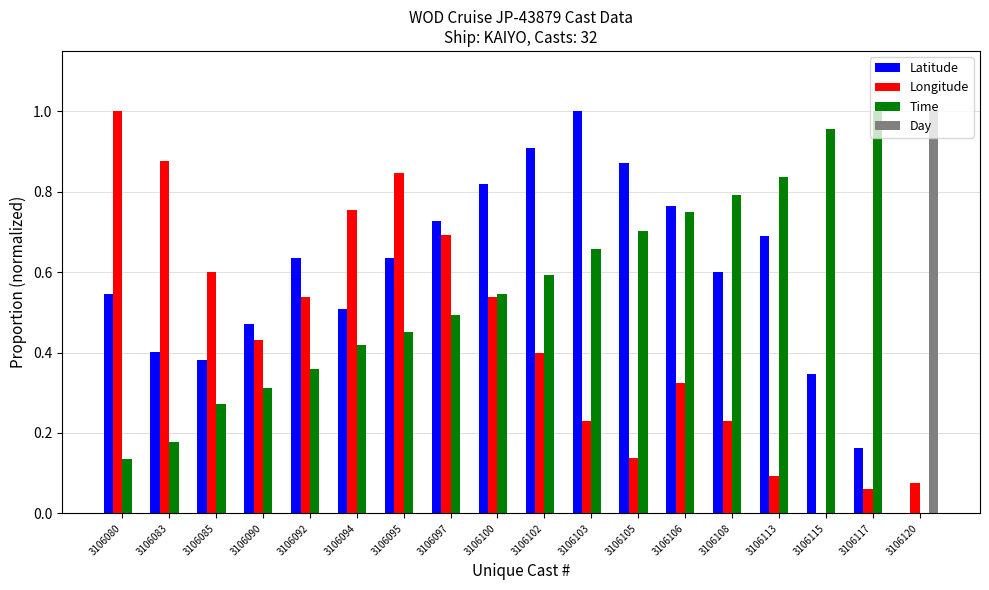

What is the sum of all Time values?

9.5